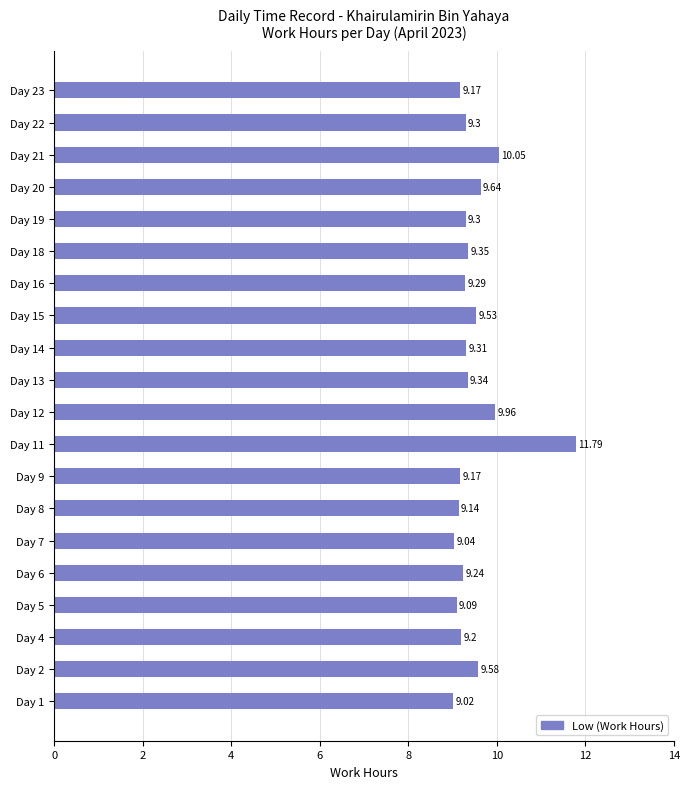

Are the bars horizontal?

Yes